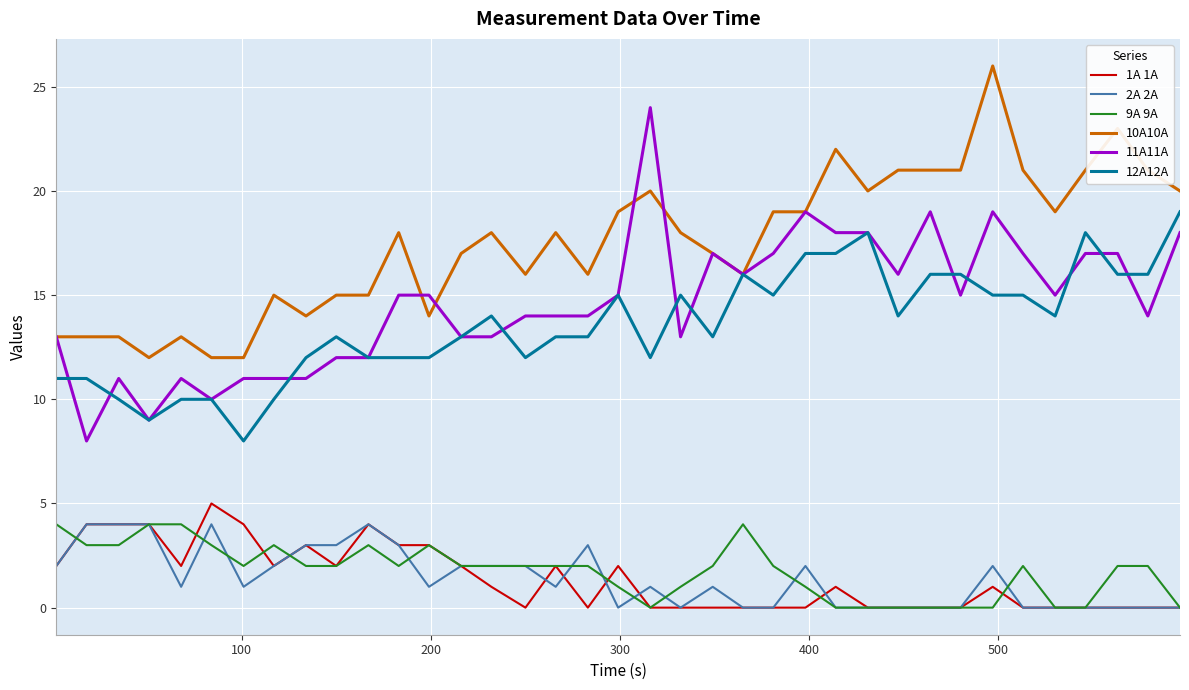

Which series has the widest spread of values?

11A11A